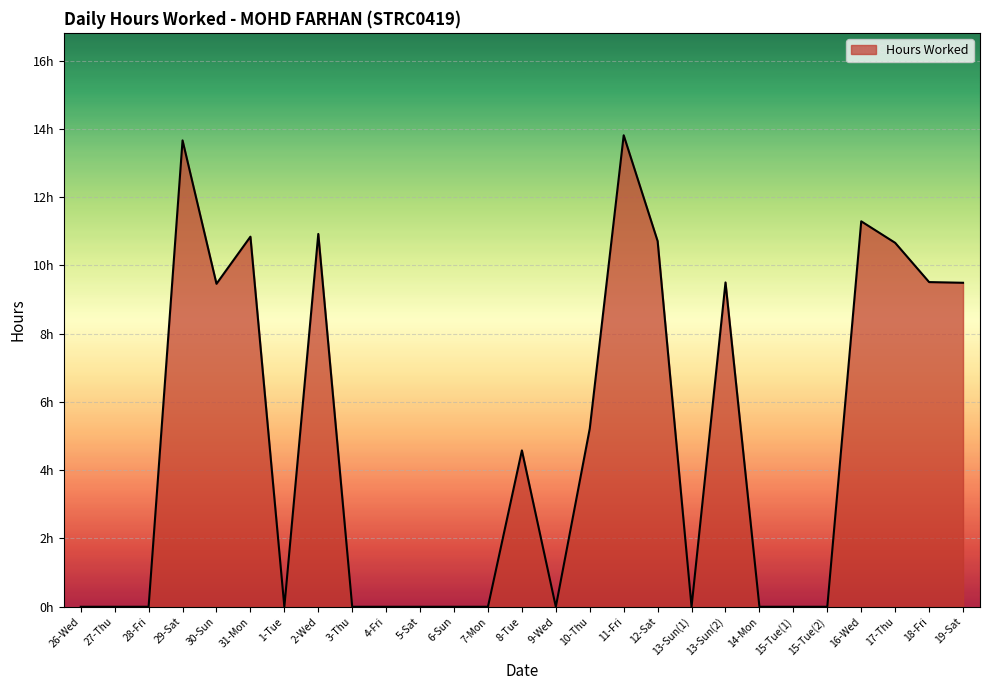

What is the difference between the second highest and second lowest values?

13.7